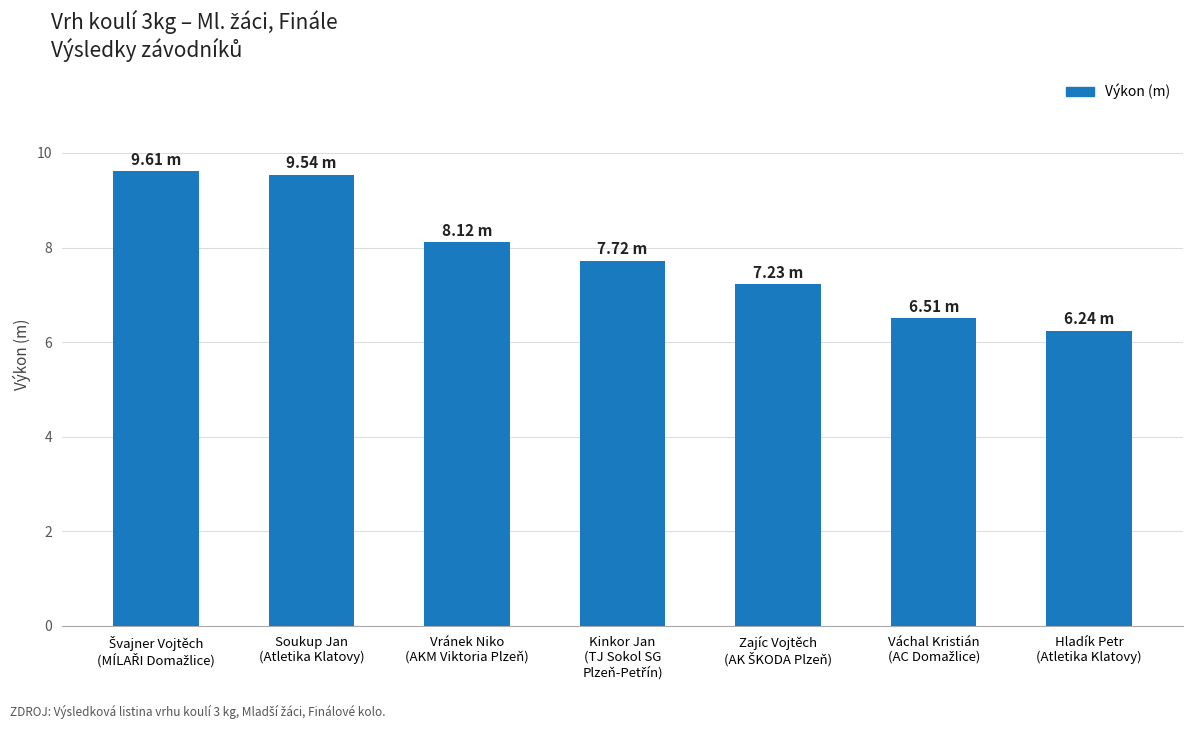

What is the difference between the maximum and minimum values?

3.4